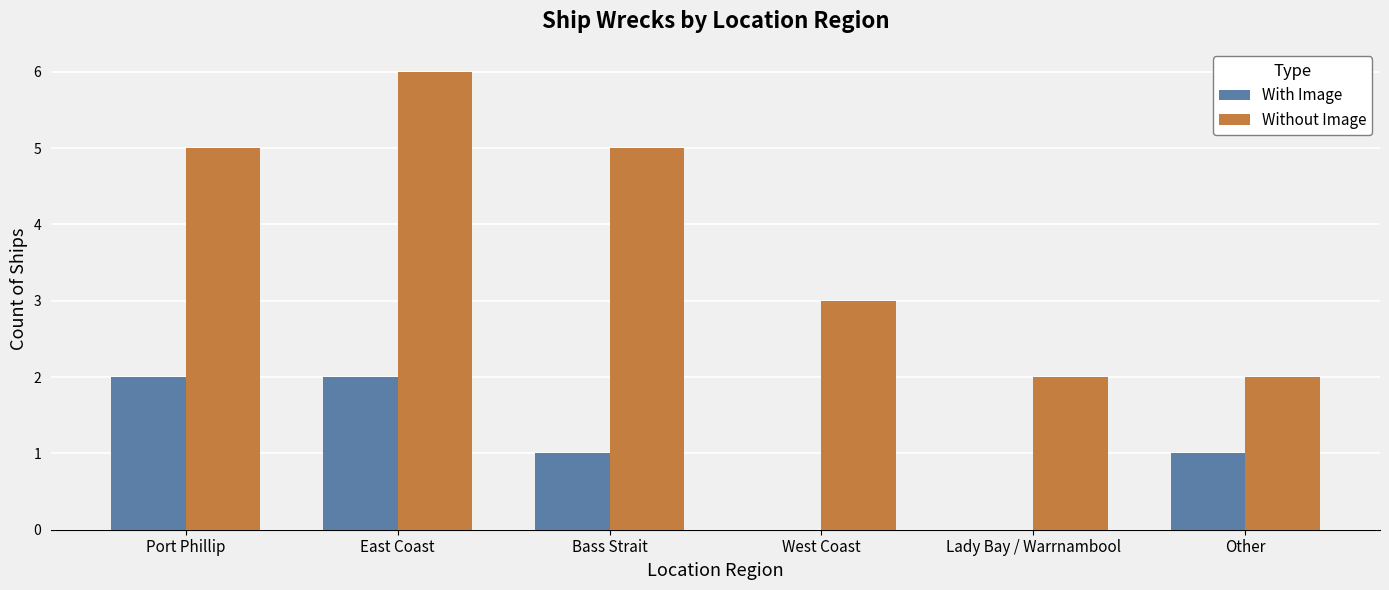

What is the difference between the With Image values at Bass Strait and West Coast?

1